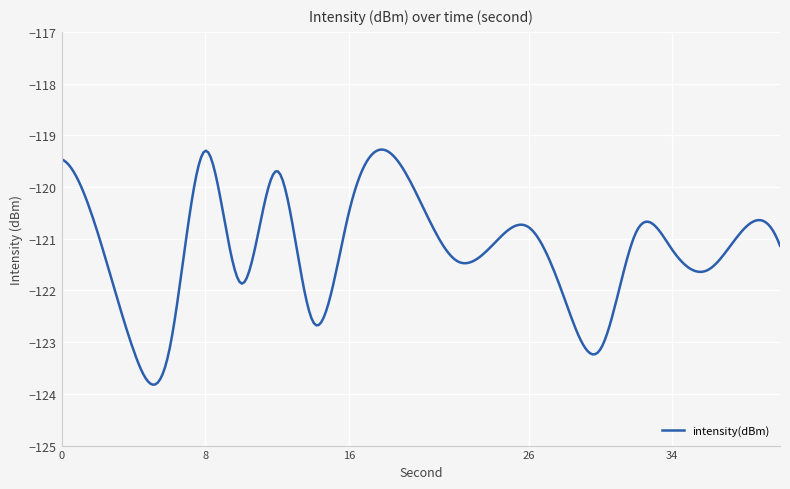

What is the minimum value shown in the chart?

-123.8